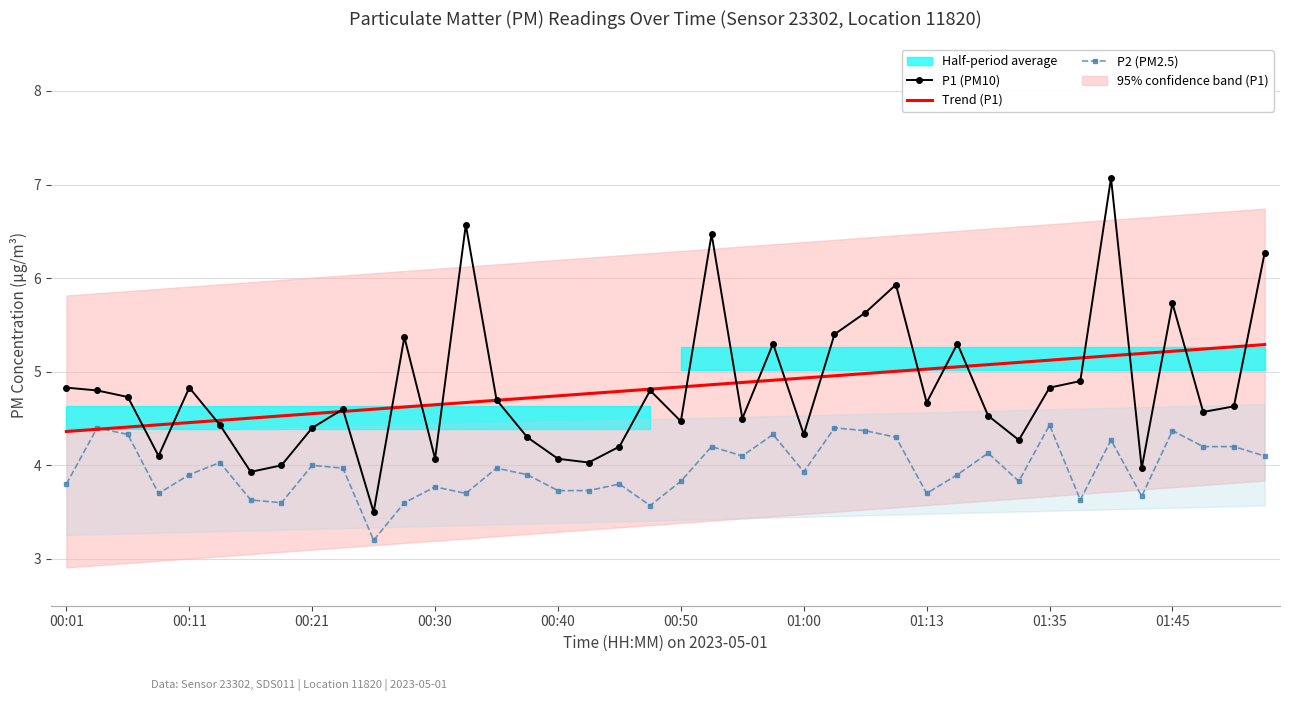

True or false: P2 (PM2.5) and P1 (PM10) cross at least once.

False